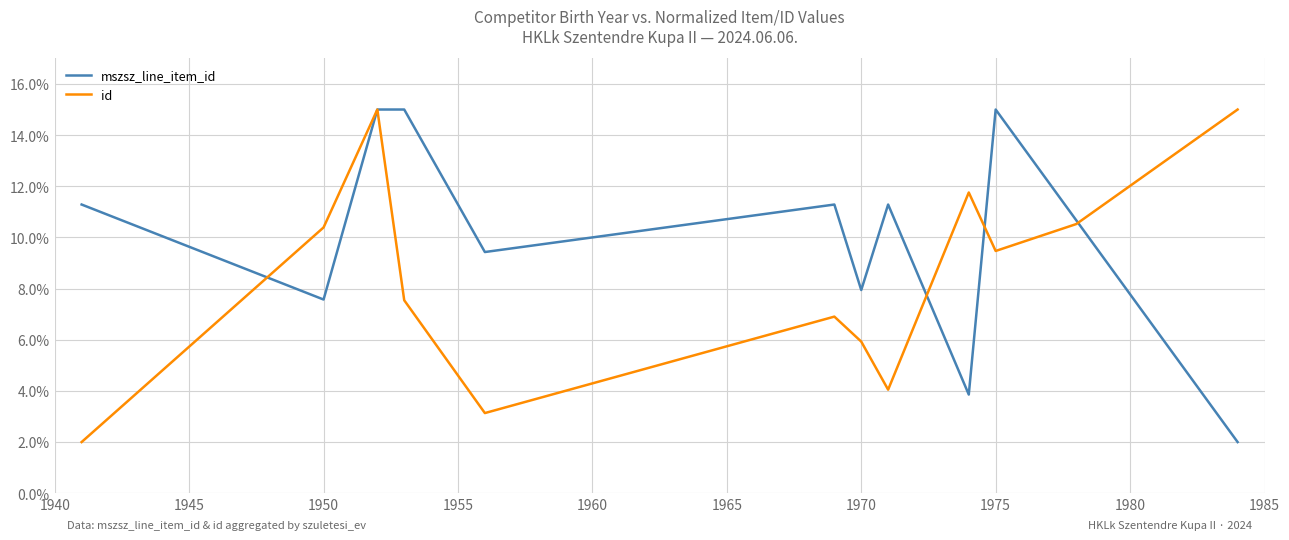

What is the minimum value for mszsz_line_item_id?

2.0